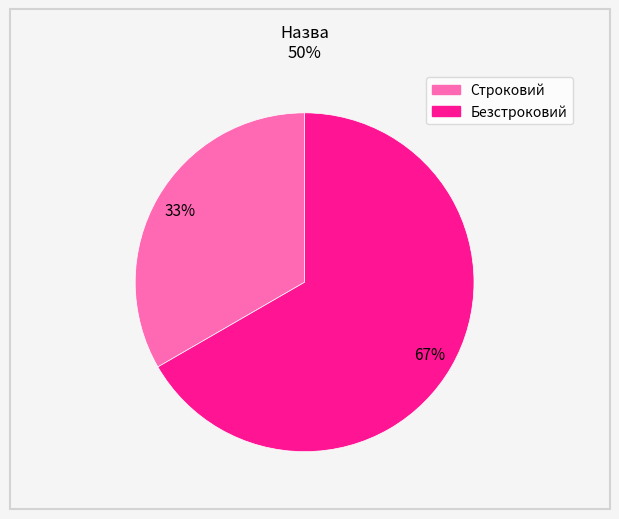

To the nearest percent, what percentage of the pie is Безстроковий?

67%